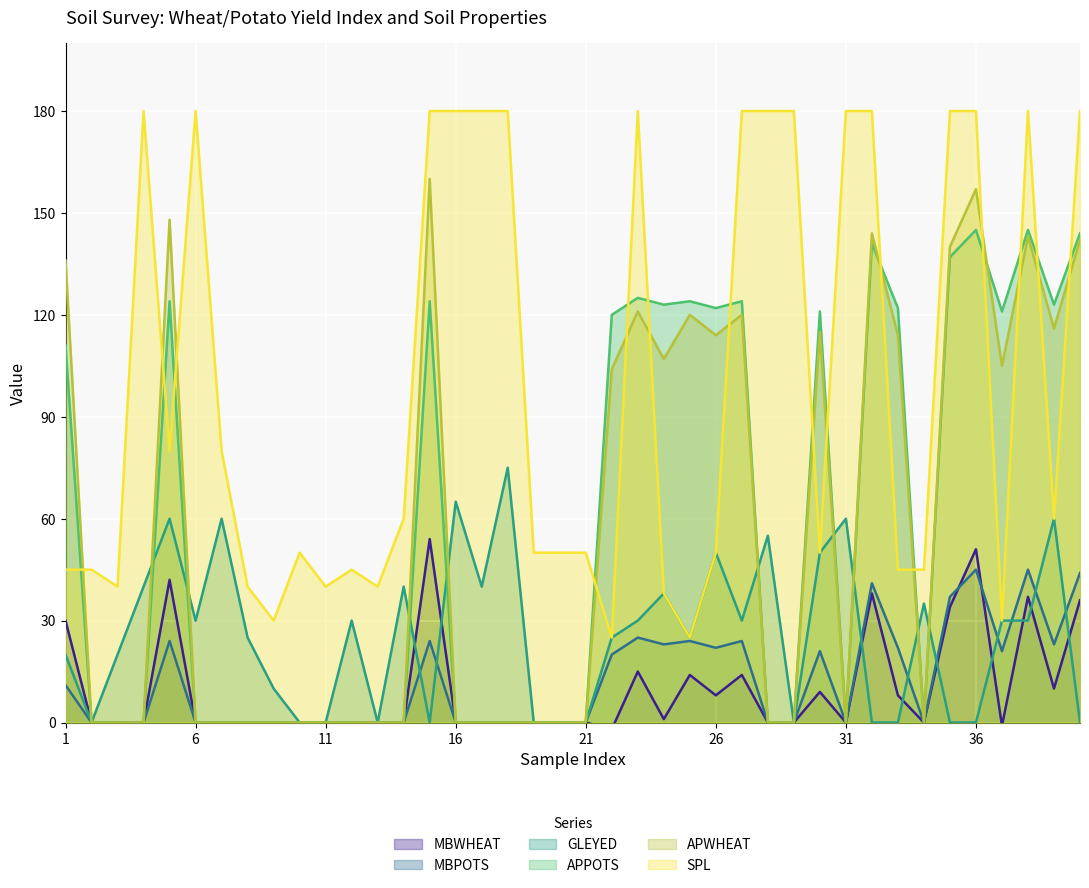

True or false: MBWHEAT and SPL cross at least once.

False